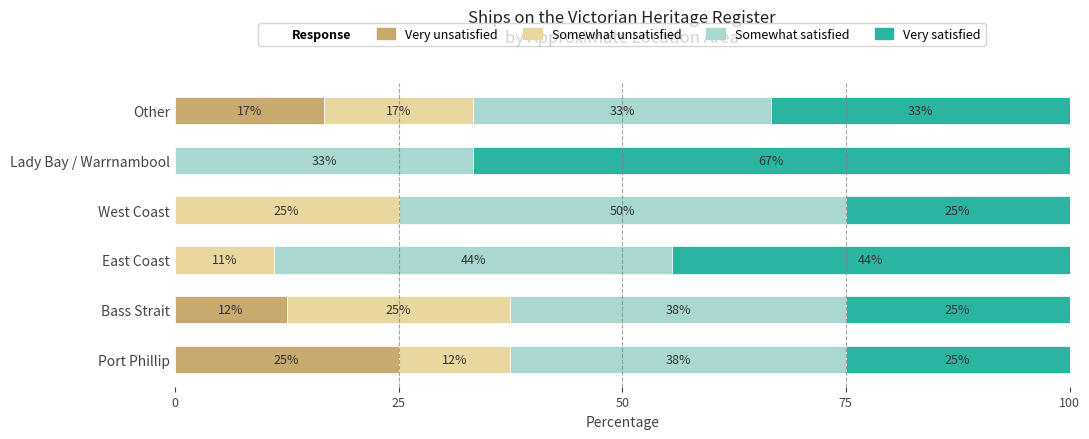

How many bars are there in each group?

4